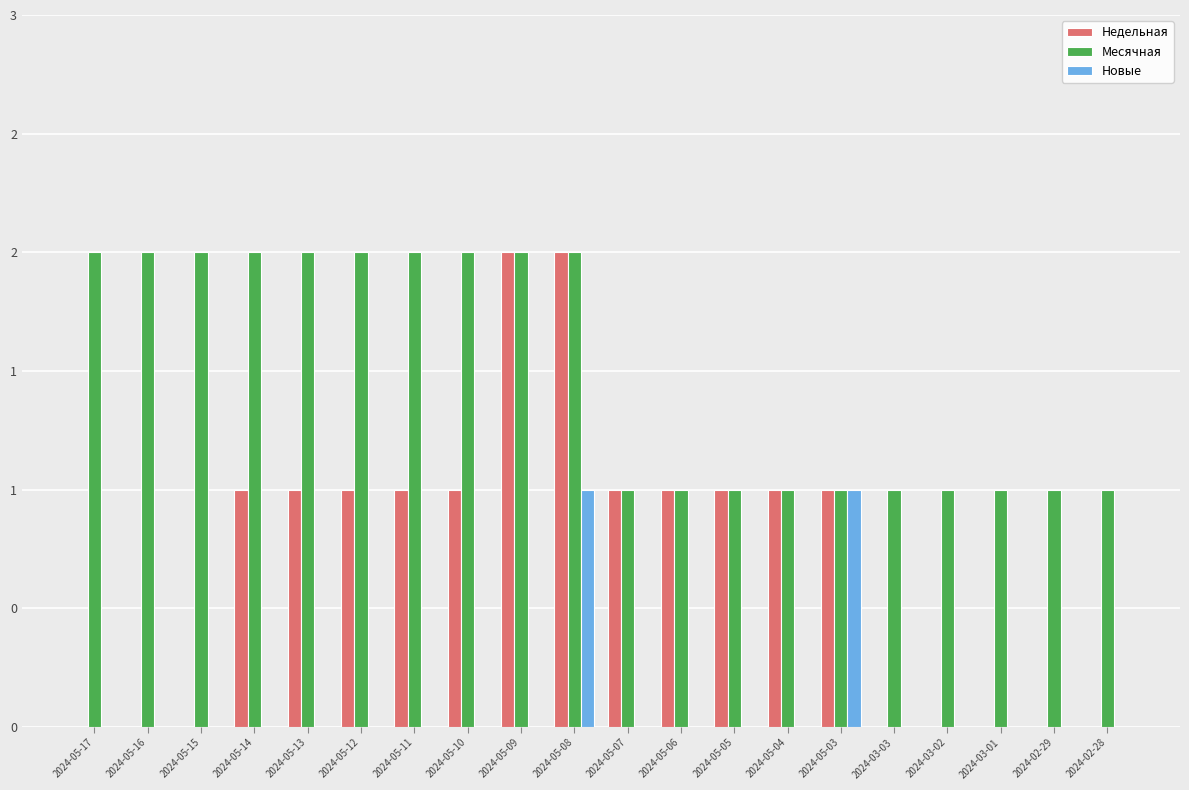

What is the difference between the maximum and second lowest values in the Месячная series?

1